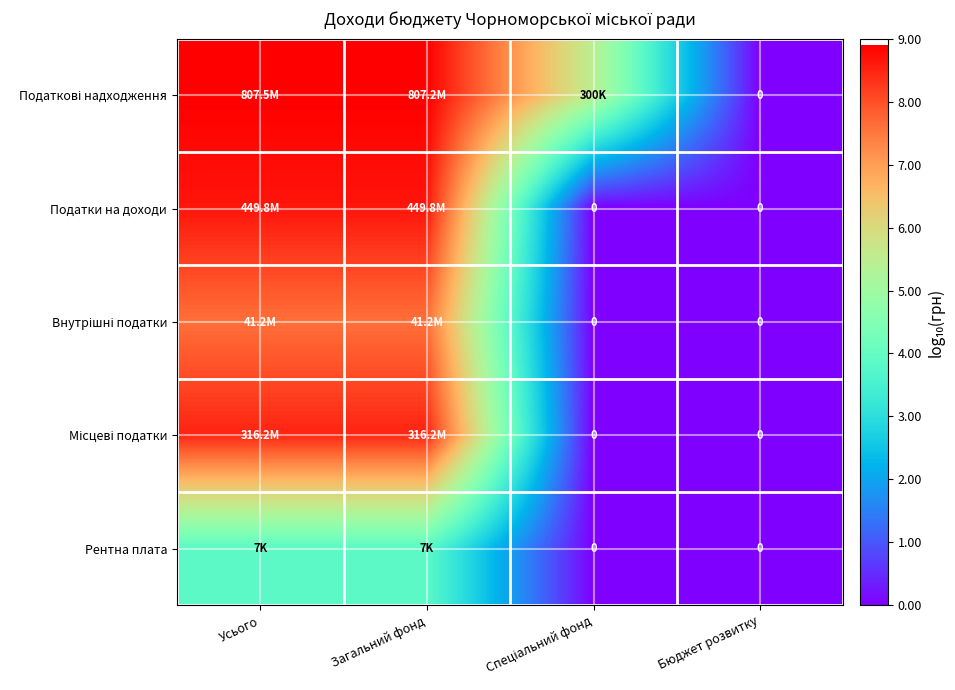

What is the difference between the second highest and second lowest values in the Рентна плата series?

3.8